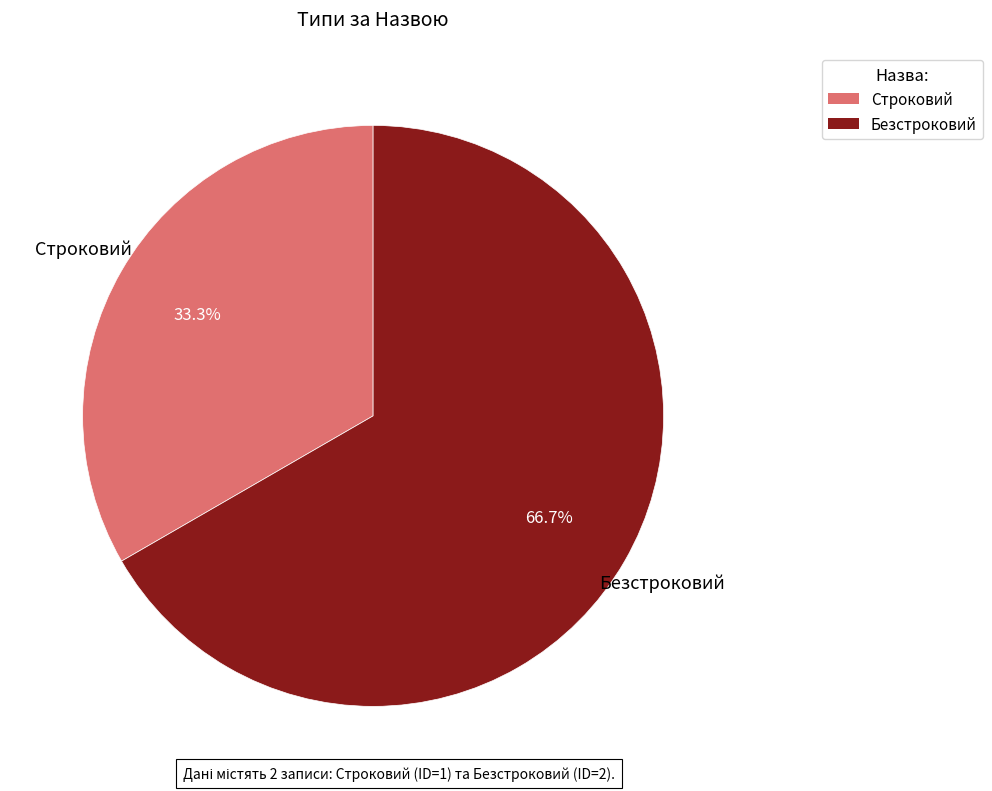

To the nearest percent, what percentage of the pie is Строковий?

33%